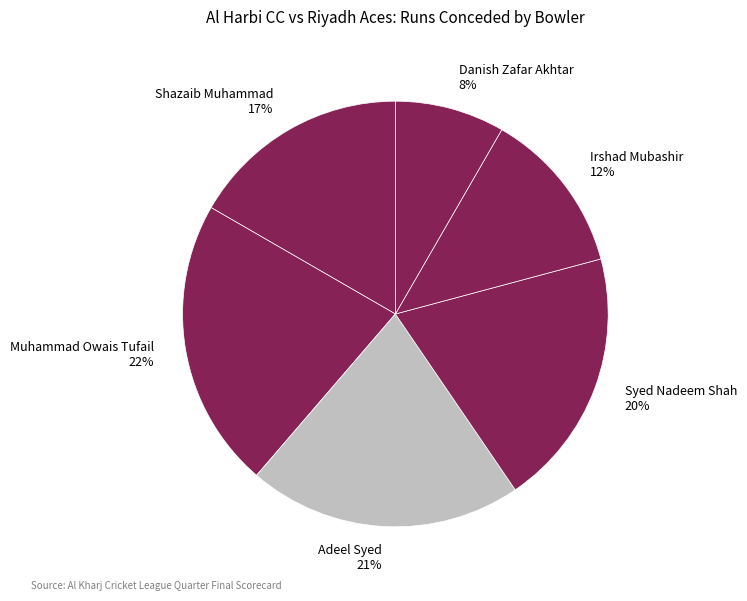

To the nearest percent, what portion does Syed Nadeem Shah represent?

20%